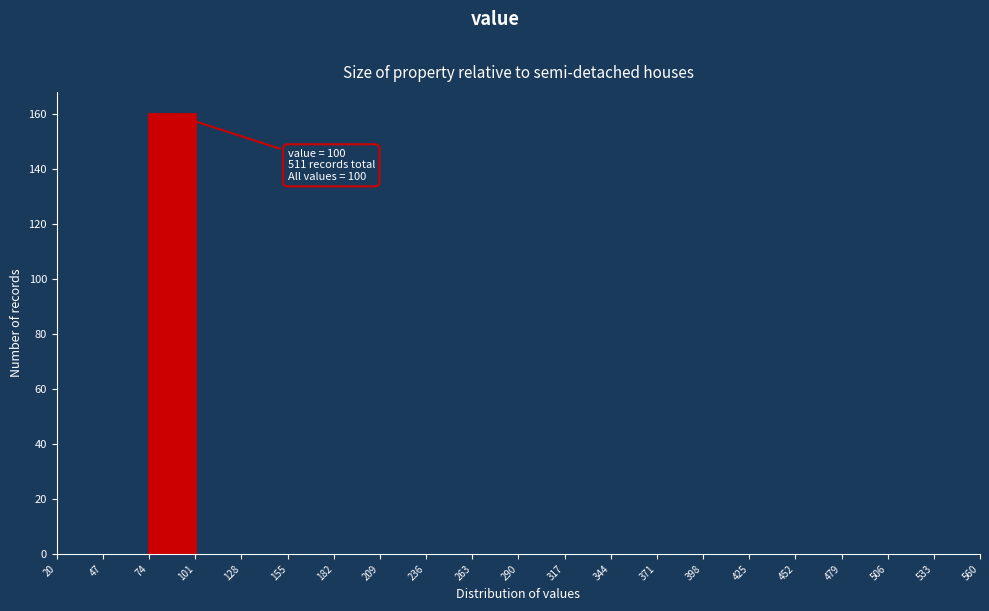

Which range on the x-axis has the tallest bar?

74 to 101